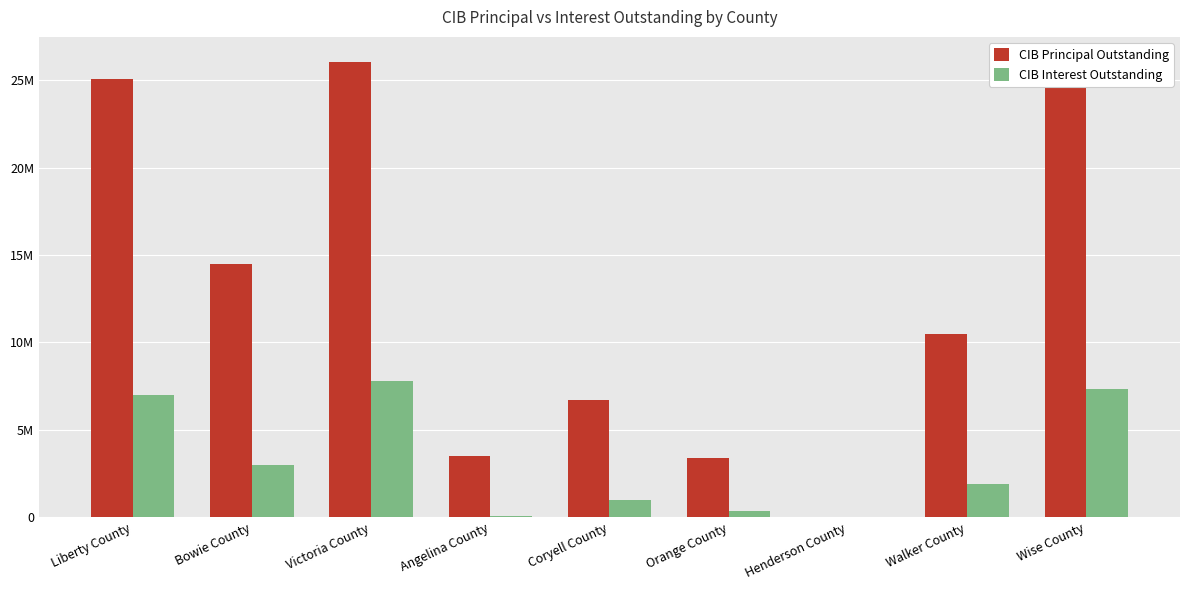

Is it true that CIB Principal Outstanding equals 32828680.5 at Liberty County?

False